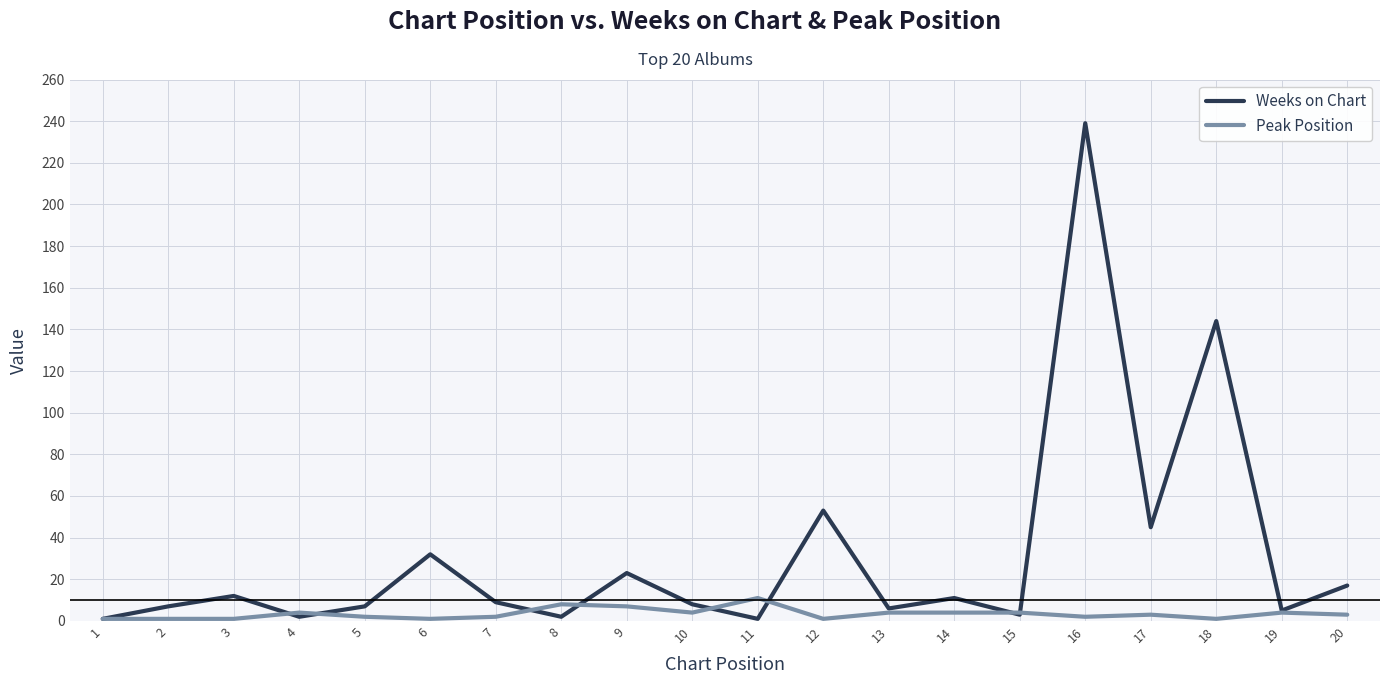

Which series has the widest spread of values?

Weeks on Chart